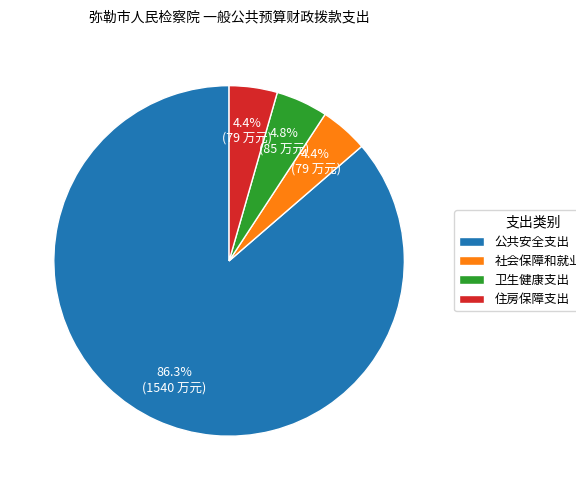

To the nearest percent, what is the combined percentage of 卫生健康支出 and 公共安全支出?

91%